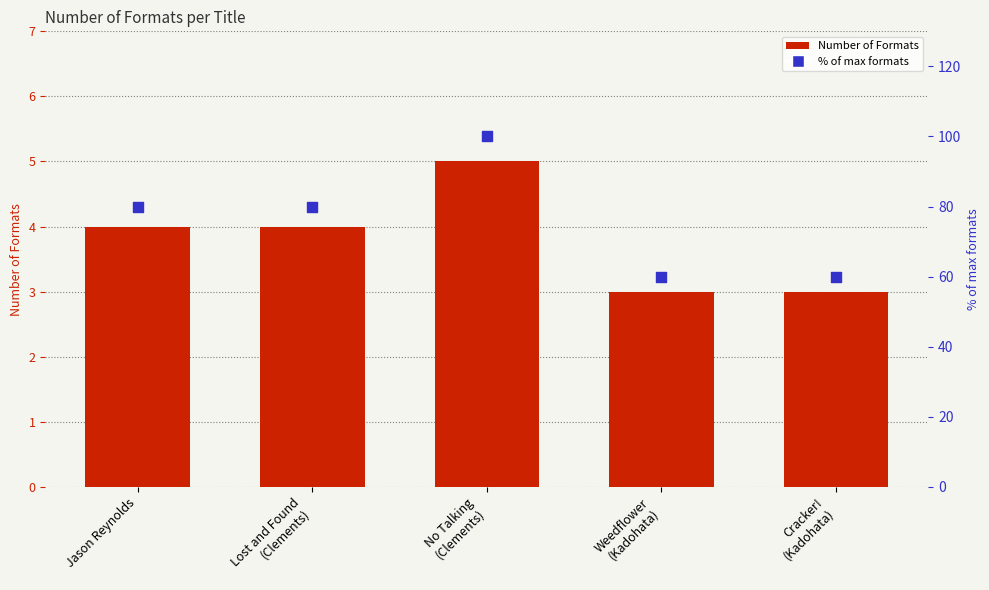

Which series contains the lowest Y value?

Number of Formats